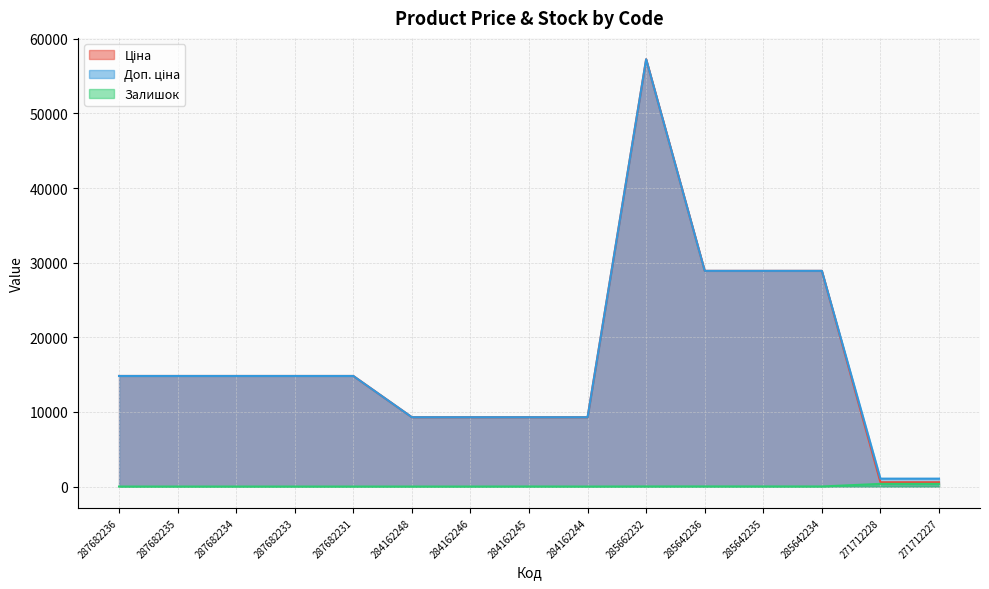

What is the minimum value for Доп. ціна?

1060.0